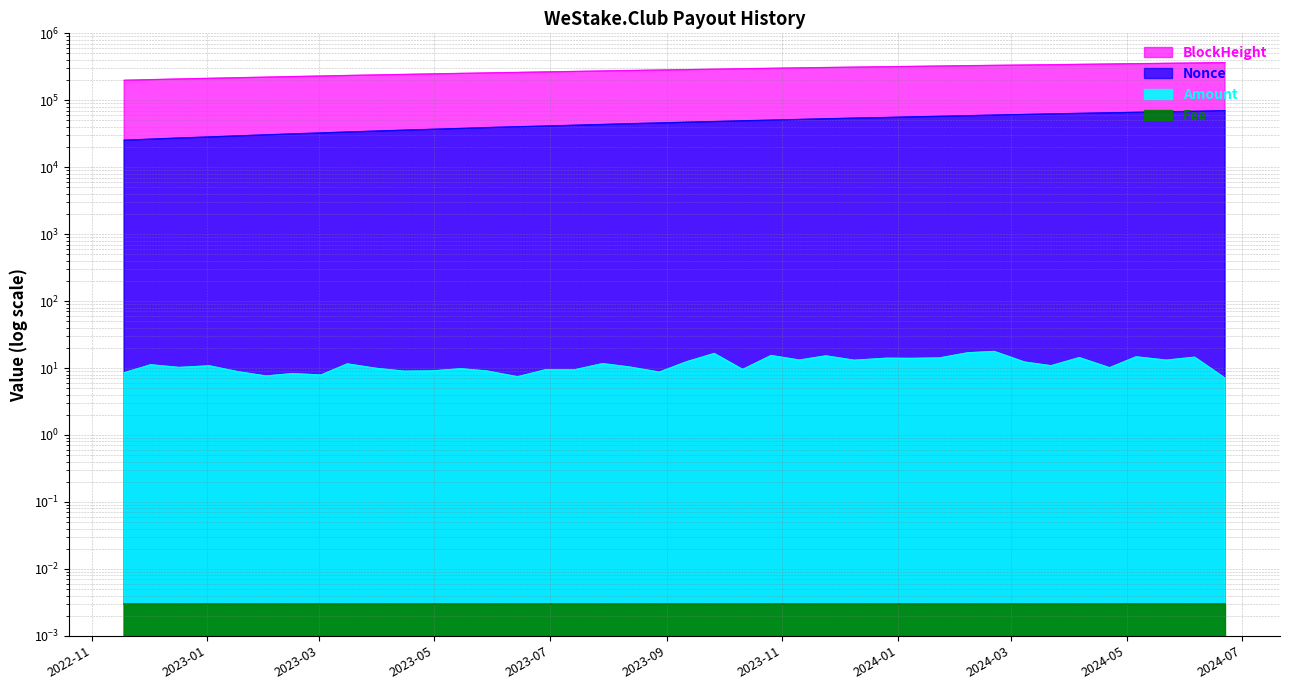

What is the difference between the maximum and minimum values in the Amount series?

10.6